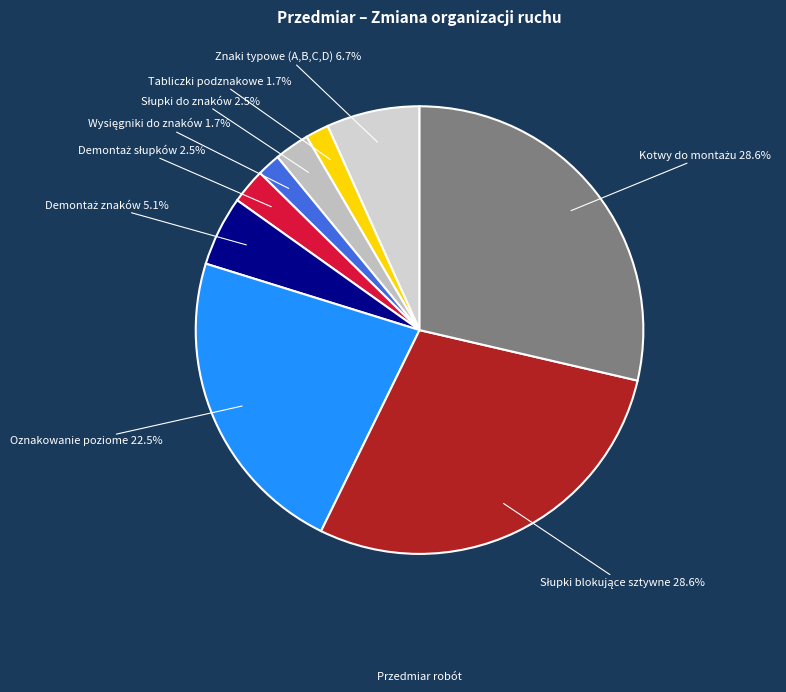

Is there a majority slice in this chart?

No